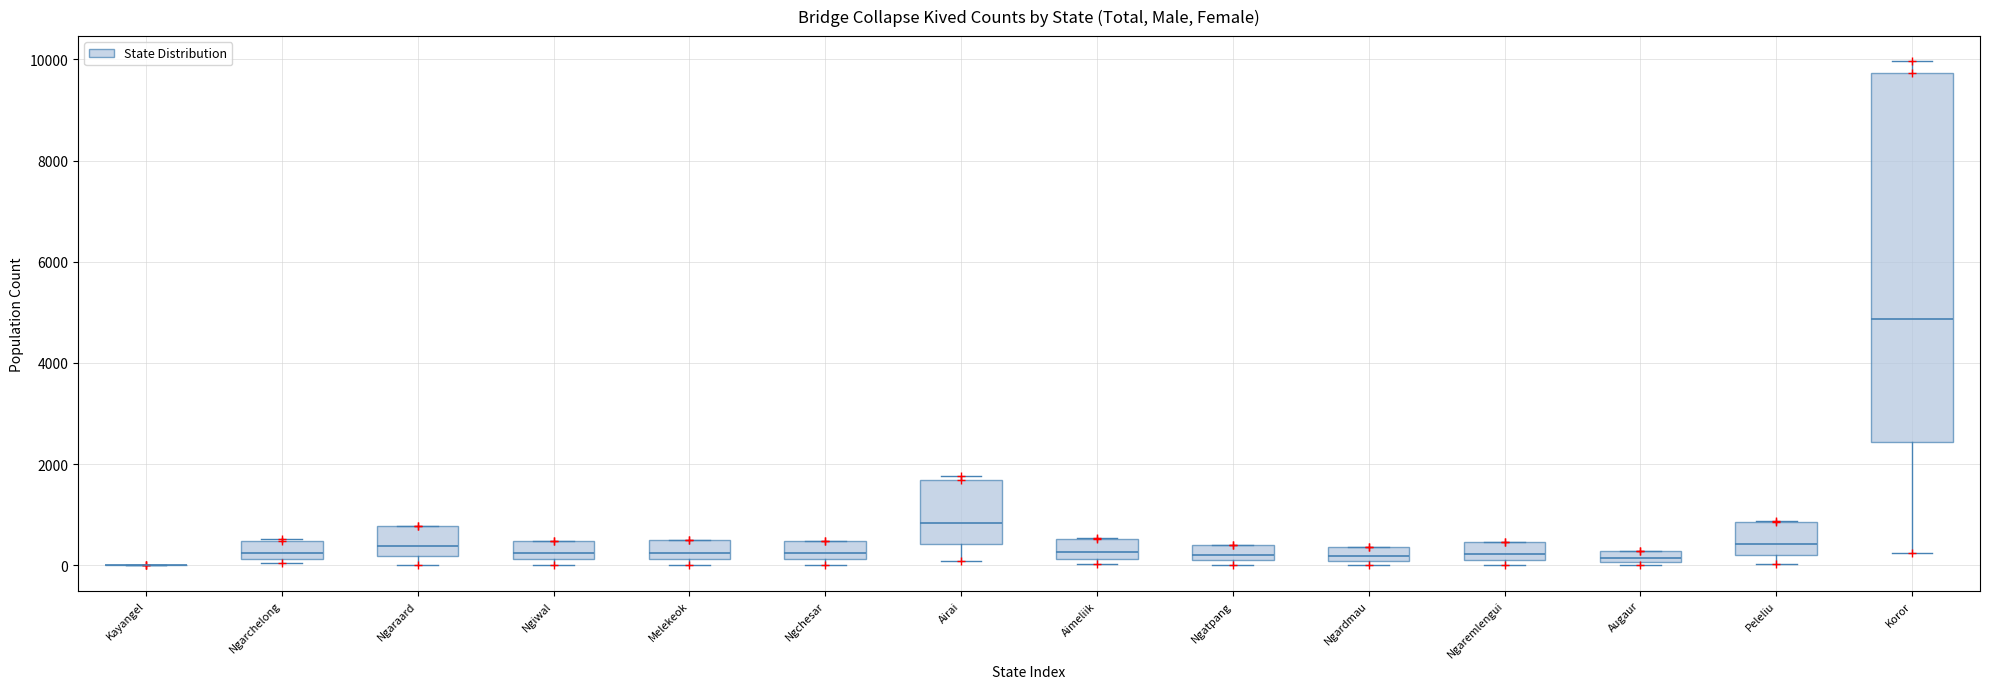

Which box is the tallest, from its lower edge to its upper edge?

Koror